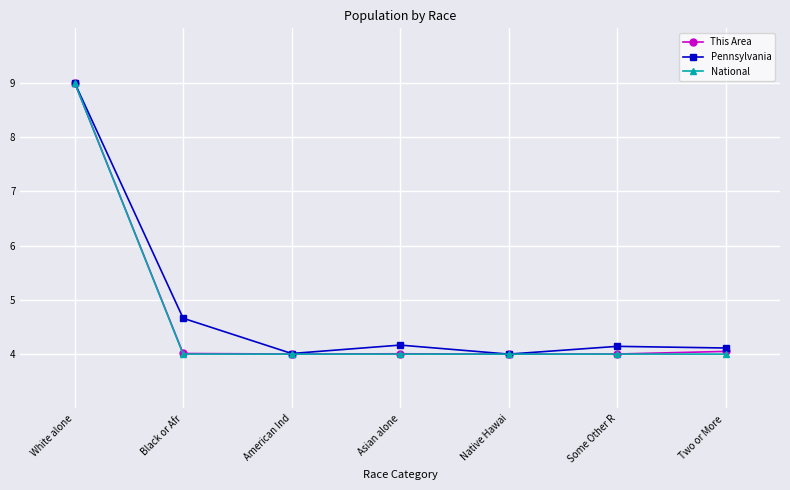

What is the greatest value displayed?

9.0